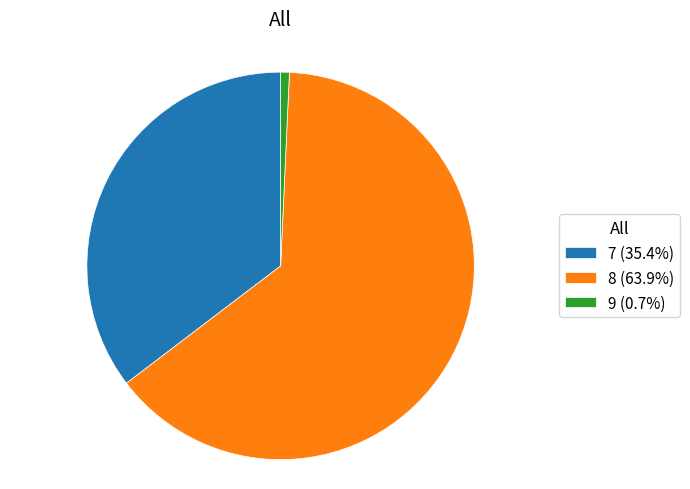

Does 9 represent more than half of the total?

No